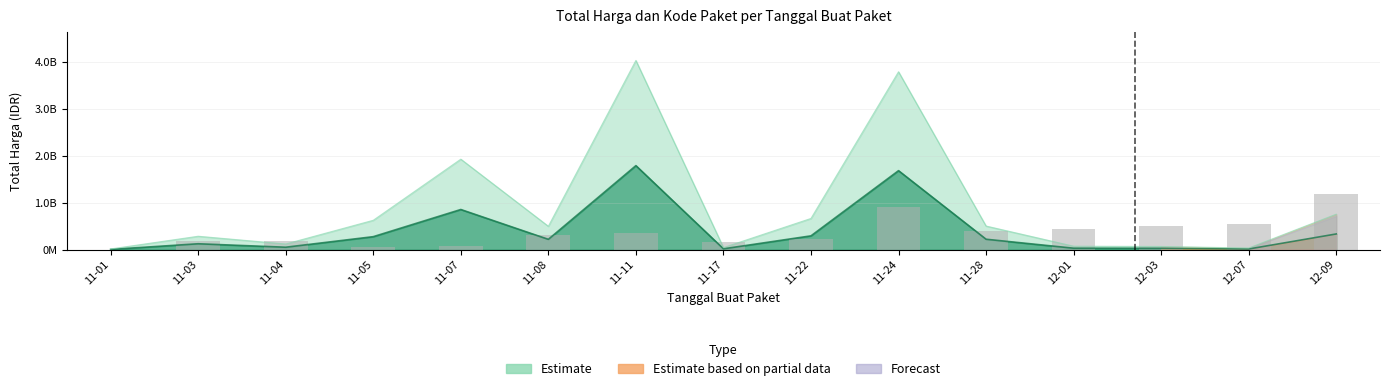

Is it true that Kode Paket equals 441301068.4 at 12-01?

True